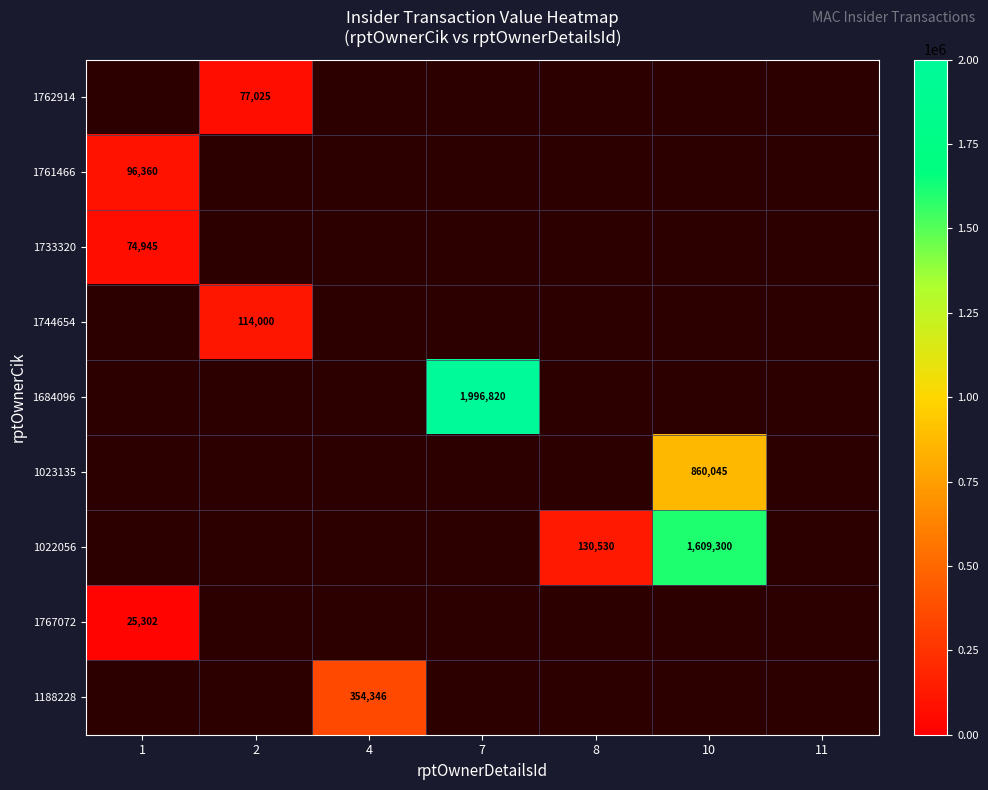

How many positive values does the 1023135 series have?

1